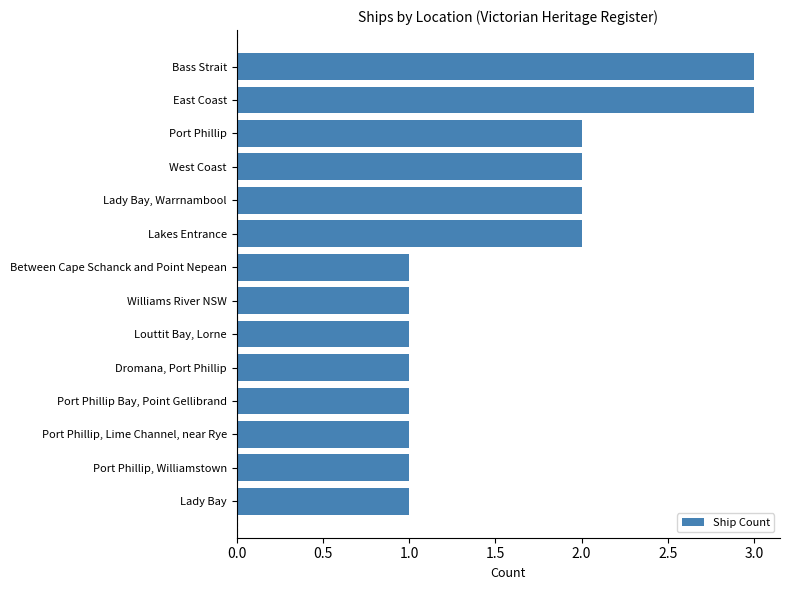

What is the value of the 12th bar from the top?

1